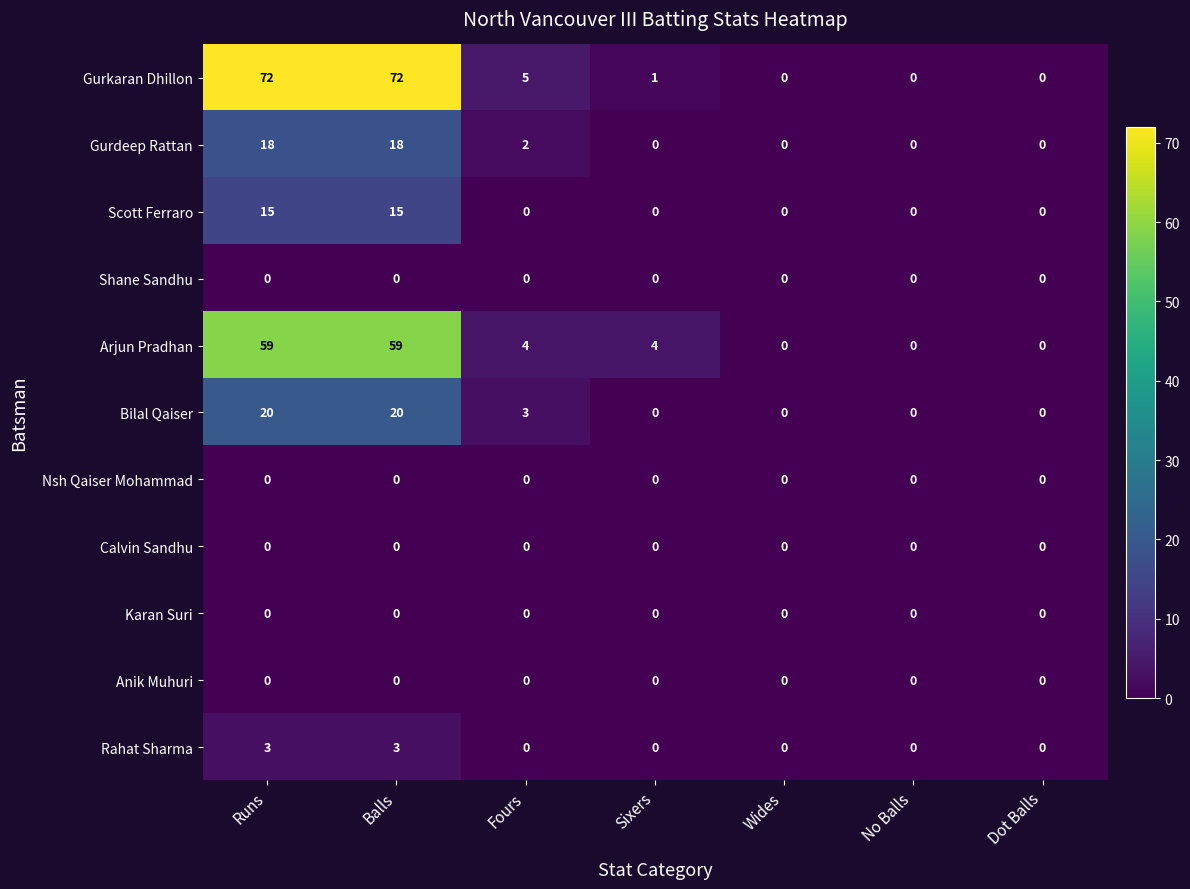

Which series changed the most between Balls and Fours?

Gurkaran Dhillon